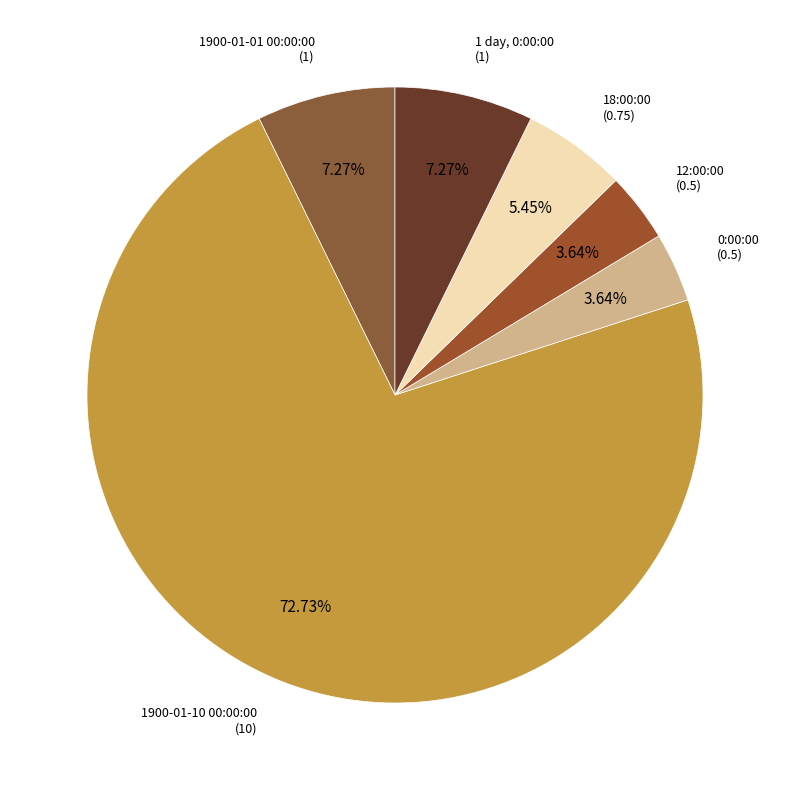

Is there any slice that represents more than half of the pie?

Yes